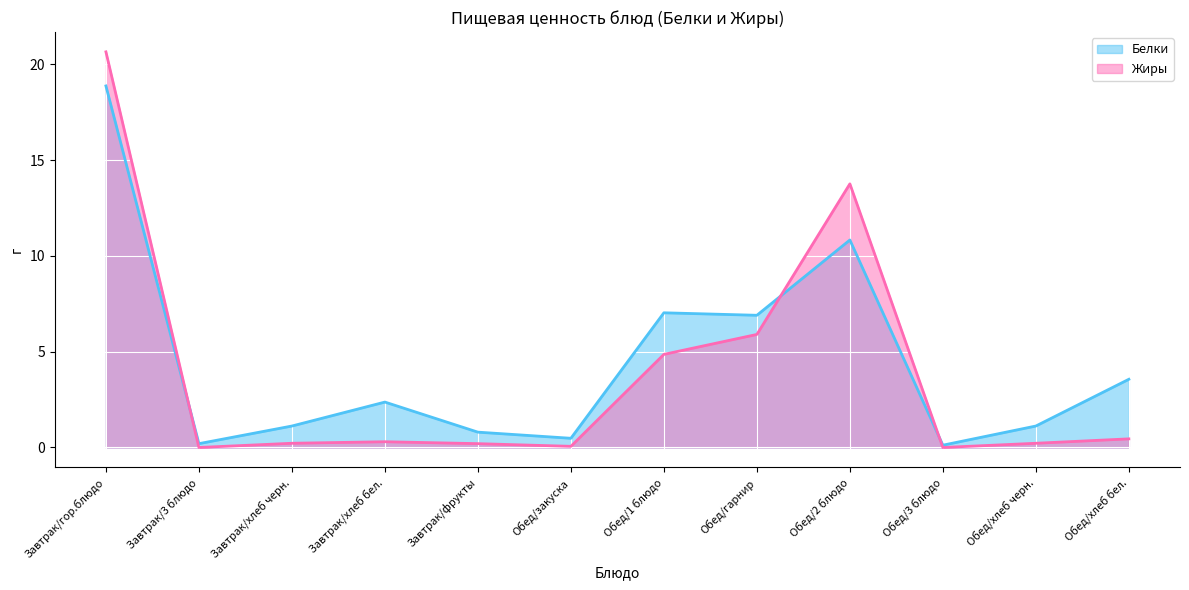

Is the value of Жиры at Завтрак/хлеб черн. greater than the value of Белки at Завтрак/хлеб черн.?

No